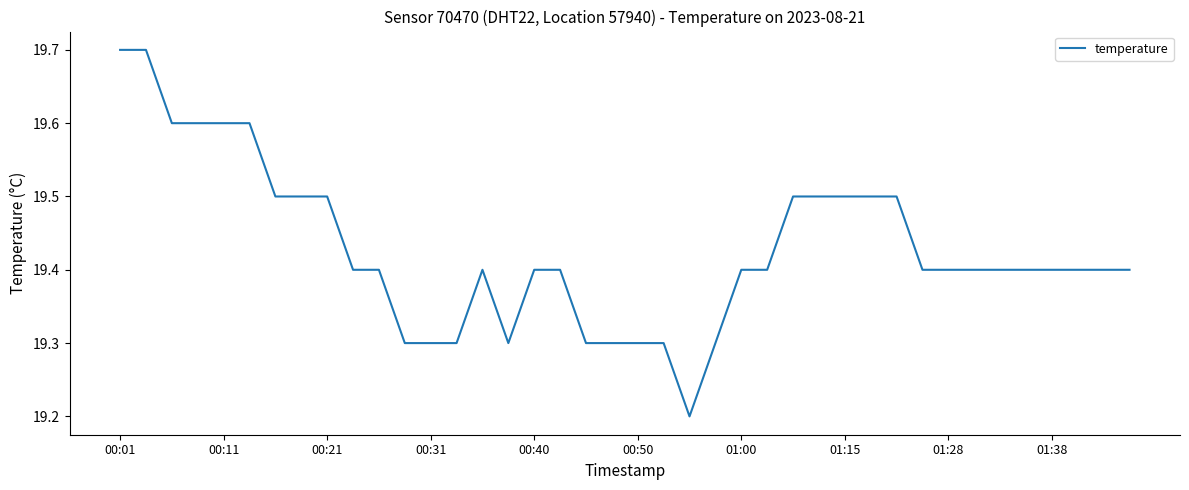

What is the minimum value shown in the chart?

19.2